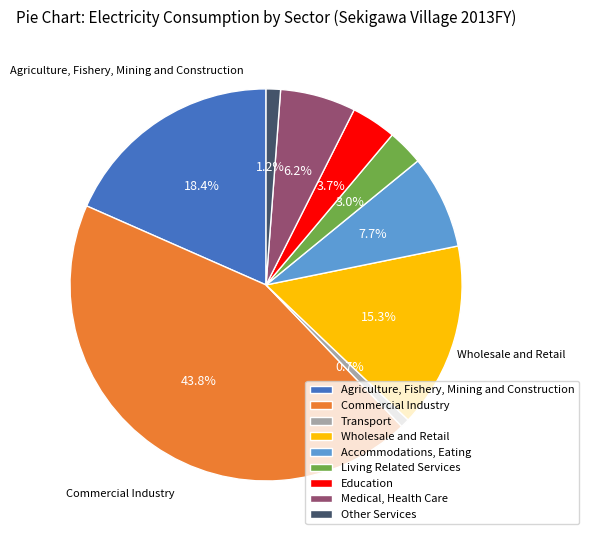

Which slice is the largest?

Commercial Industry